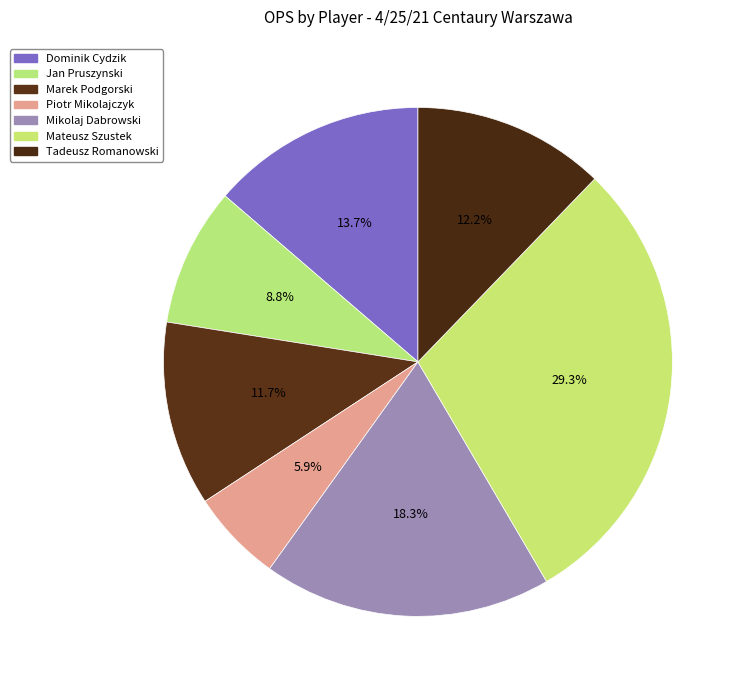

Count the number of slices in the pie.

7